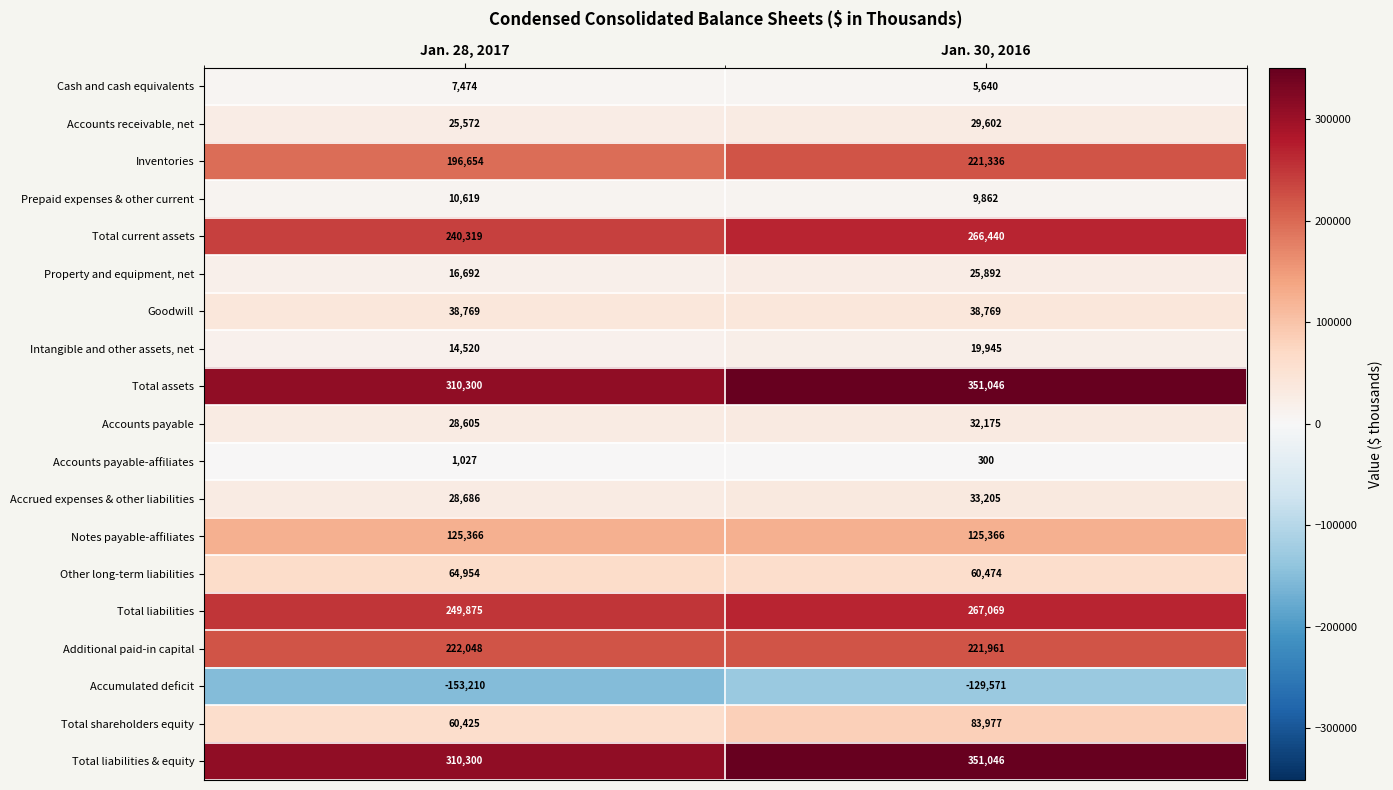

At which category is the sum across all series the highest?

Jan. 30, 2016